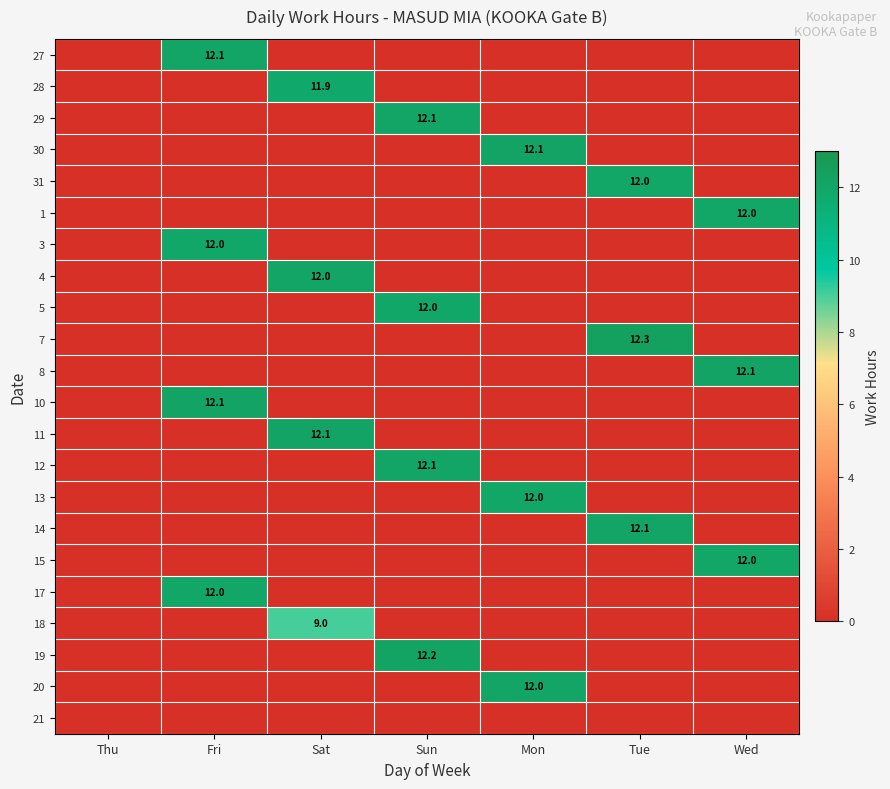

The value of 4 at Sat is 6.5. True or false?

False